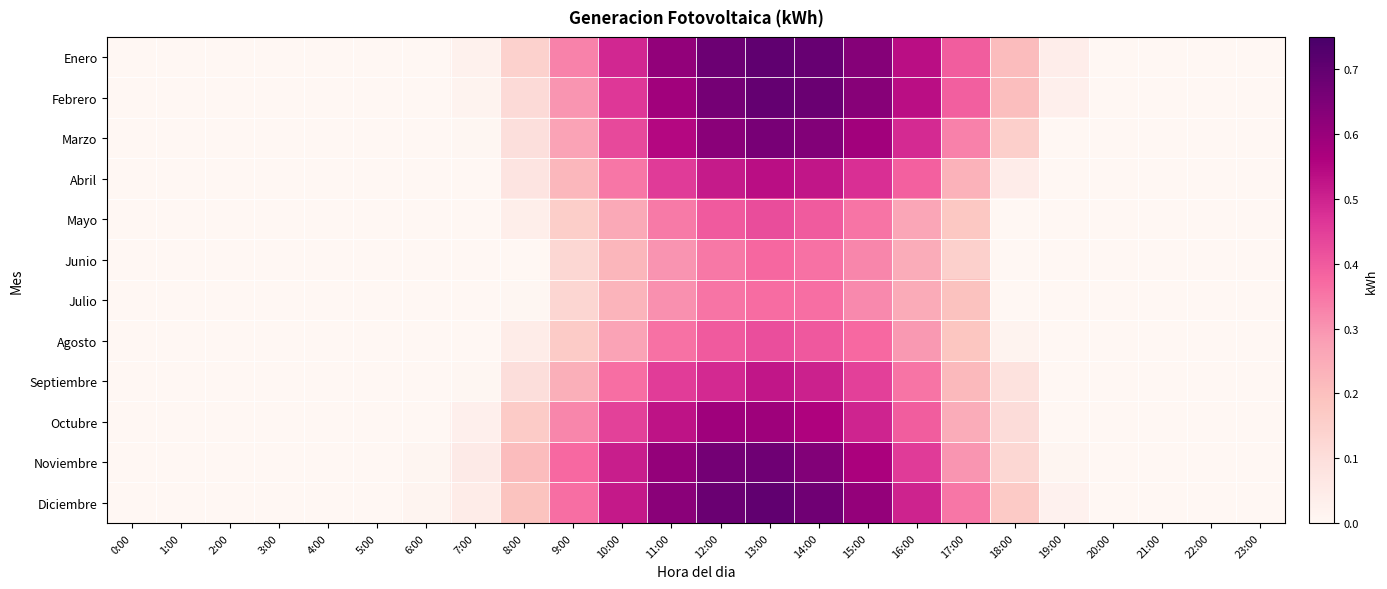

Reading right to left, extract all data points from this chart.

Enero: 23:00=0.0	22:00=0.0	21:00=0.0	20:00=0.0	19:00=0.0	18:00=0.2	17:00=0.4	16:00=0.5	15:00=0.6	14:00=0.7	13:00=0.7	12:00=0.7	11:00=0.6	10:00=0.5	9:00=0.3	8:00=0.1	7:00=0.0	6:00=0.0	5:00=0.0	4:00=0.0	3:00=0.0	2:00=0.0	1:00=0.0	0:00=0.0
Febrero: 23:00=0.0	22:00=0.0	21:00=0.0	20:00=0.0	19:00=0.0	18:00=0.2	17:00=0.4	16:00=0.5	15:00=0.6	14:00=0.7	13:00=0.7	12:00=0.7	11:00=0.6	10:00=0.5	9:00=0.3	8:00=0.1	7:00=0.0	6:00=0.0	5:00=0.0	4:00=0.0	3:00=0.0	2:00=0.0	1:00=0.0	0:00=0.0
Marzo: 23:00=0.0	22:00=0.0	21:00=0.0	20:00=0.0	19:00=0.0	18:00=0.2	17:00=0.3	16:00=0.5	15:00=0.6	14:00=0.6	13:00=0.7	12:00=0.6	11:00=0.5	10:00=0.4	9:00=0.3	8:00=0.1	7:00=0.0	6:00=0.0	5:00=0.0	4:00=0.0	3:00=0.0	2:00=0.0	1:00=0.0	0:00=0.0
Abril: 23:00=0.0	22:00=0.0	21:00=0.0	20:00=0.0	19:00=0.0	18:00=0.0	17:00=0.2	16:00=0.4	15:00=0.5	14:00=0.5	13:00=0.5	12:00=0.5	11:00=0.5	10:00=0.4	9:00=0.2	8:00=0.1	7:00=0.0	6:00=0.0	5:00=0.0	4:00=0.0	3:00=0.0	2:00=0.0	1:00=0.0	0:00=0.0
Mayo: 23:00=0.0	22:00=0.0	21:00=0.0	20:00=0.0	19:00=0.0	18:00=0.0	17:00=0.2	16:00=0.3	15:00=0.4	14:00=0.4	13:00=0.4	12:00=0.4	11:00=0.3	10:00=0.3	9:00=0.2	8:00=0.0	7:00=0.0	6:00=0.0	5:00=0.0	4:00=0.0	3:00=0.0	2:00=0.0	1:00=0.0	0:00=0.0
Junio: 23:00=0.0	22:00=0.0	21:00=0.0	20:00=0.0	19:00=0.0	18:00=0.0	17:00=0.1	16:00=0.2	15:00=0.3	14:00=0.4	13:00=0.4	12:00=0.3	11:00=0.3	10:00=0.2	9:00=0.1	8:00=0.0	7:00=0.0	6:00=0.0	5:00=0.0	4:00=0.0	3:00=0.0	2:00=0.0	1:00=0.0	0:00=0.0
Julio: 23:00=0.0	22:00=0.0	21:00=0.0	20:00=0.0	19:00=0.0	18:00=0.0	17:00=0.2	16:00=0.2	15:00=0.3	14:00=0.4	13:00=0.4	12:00=0.4	11:00=0.3	10:00=0.2	9:00=0.1	8:00=0.0	7:00=0.0	6:00=0.0	5:00=0.0	4:00=0.0	3:00=0.0	2:00=0.0	1:00=0.0	0:00=0.0
Agosto: 23:00=0.0	22:00=0.0	21:00=0.0	20:00=0.0	19:00=0.0	18:00=0.0	17:00=0.2	16:00=0.3	15:00=0.4	14:00=0.4	13:00=0.4	12:00=0.4	11:00=0.4	10:00=0.3	9:00=0.2	8:00=0.0	7:00=0.0	6:00=0.0	5:00=0.0	4:00=0.0	3:00=0.0	2:00=0.0	1:00=0.0	0:00=0.0
Septiembre: 23:00=0.0	22:00=0.0	21:00=0.0	20:00=0.0	19:00=0.0	18:00=0.1	17:00=0.2	16:00=0.4	15:00=0.4	14:00=0.5	13:00=0.5	12:00=0.5	11:00=0.5	10:00=0.4	9:00=0.2	8:00=0.1	7:00=0.0	6:00=0.0	5:00=0.0	4:00=0.0	3:00=0.0	2:00=0.0	1:00=0.0	0:00=0.0
Octubre: 23:00=0.0	22:00=0.0	21:00=0.0	20:00=0.0	19:00=0.0	18:00=0.1	17:00=0.2	16:00=0.4	15:00=0.5	14:00=0.6	13:00=0.6	12:00=0.6	11:00=0.5	10:00=0.4	9:00=0.3	8:00=0.2	7:00=0.0	6:00=0.0	5:00=0.0	4:00=0.0	3:00=0.0	2:00=0.0	1:00=0.0	0:00=0.0
Noviembre: 23:00=0.0	22:00=0.0	21:00=0.0	20:00=0.0	19:00=0.0	18:00=0.1	17:00=0.3	16:00=0.5	15:00=0.6	14:00=0.6	13:00=0.7	12:00=0.7	11:00=0.6	10:00=0.5	9:00=0.4	8:00=0.2	7:00=0.1	6:00=0.0	5:00=0.0	4:00=0.0	3:00=0.0	2:00=0.0	1:00=0.0	0:00=0.0
Diciembre: 23:00=0.0	22:00=0.0	21:00=0.0	20:00=0.0	19:00=0.0	18:00=0.2	17:00=0.3	16:00=0.5	15:00=0.6	14:00=0.7	13:00=0.7	12:00=0.7	11:00=0.6	10:00=0.5	9:00=0.4	8:00=0.2	7:00=0.0	6:00=0.0	5:00=0.0	4:00=0.0	3:00=0.0	2:00=0.0	1:00=0.0	0:00=0.0